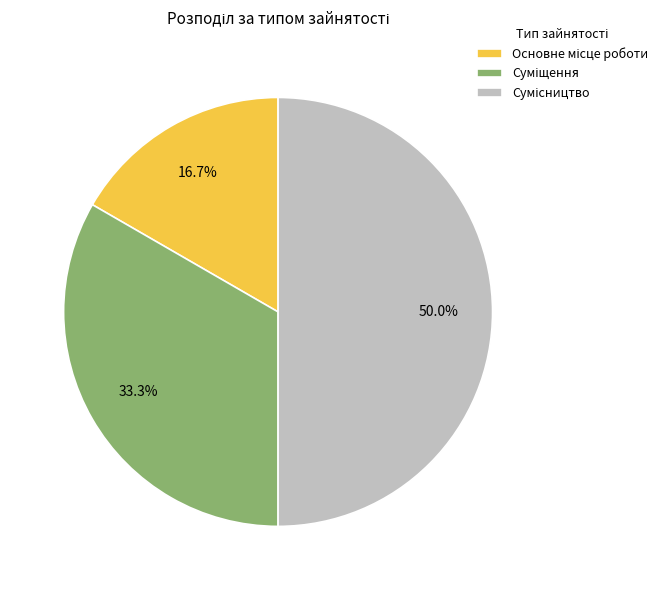

True or false: Сумісництво accounts for 50% of the total.

True